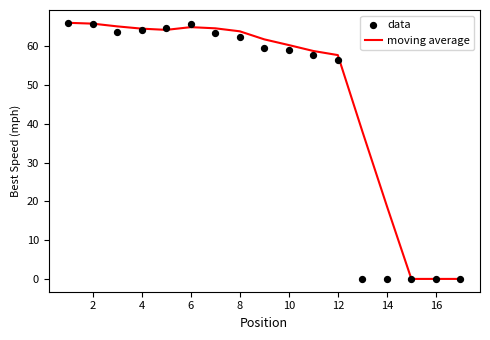

What are all the series names shown in the legend?

moving average, data